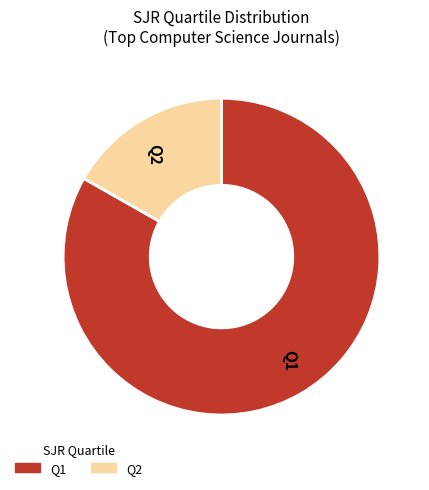

Is the sum of Q1 and Q2 greater than half?

Yes